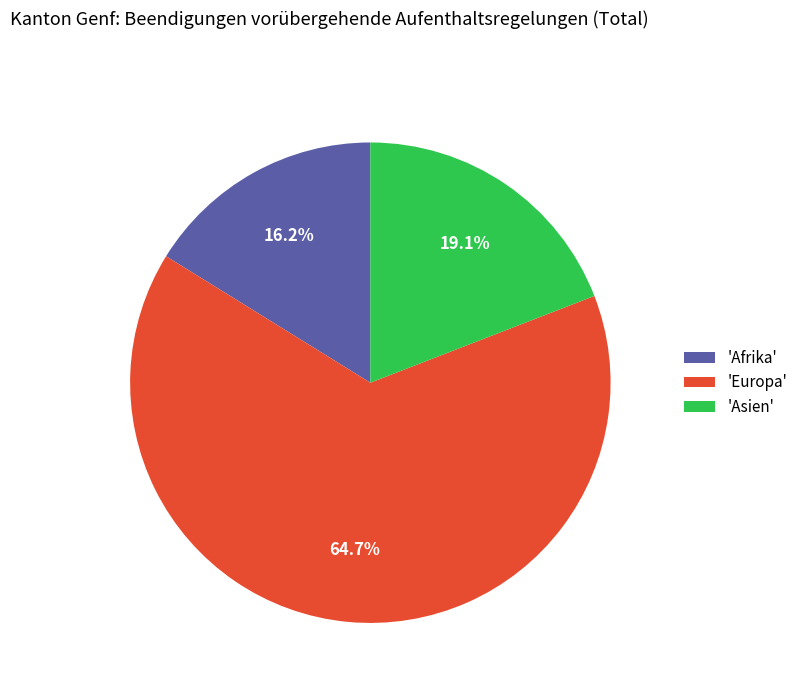

Does any single category account for the majority?

Yes